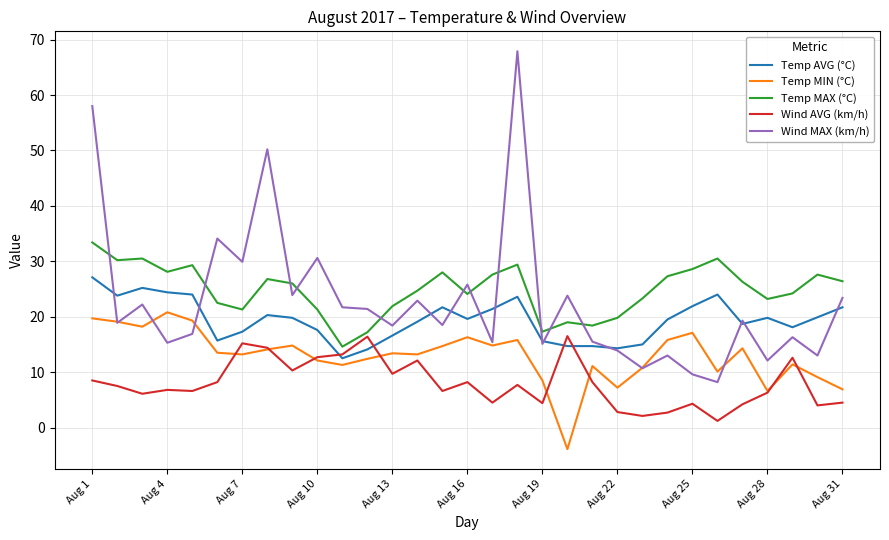

List the series in order of their peak value, highest first.

Wind MAX (km/h), Temp MAX (°C), Temp AVG (°C), Temp MIN (°C), Wind AVG (km/h)